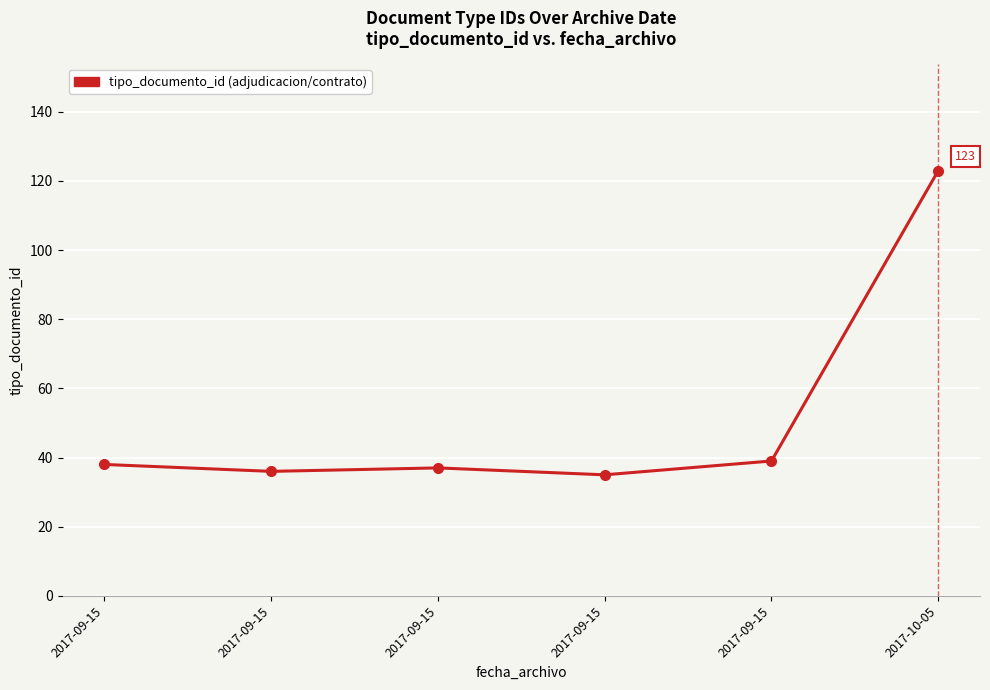

What is the difference between the maximum and minimum values?

88